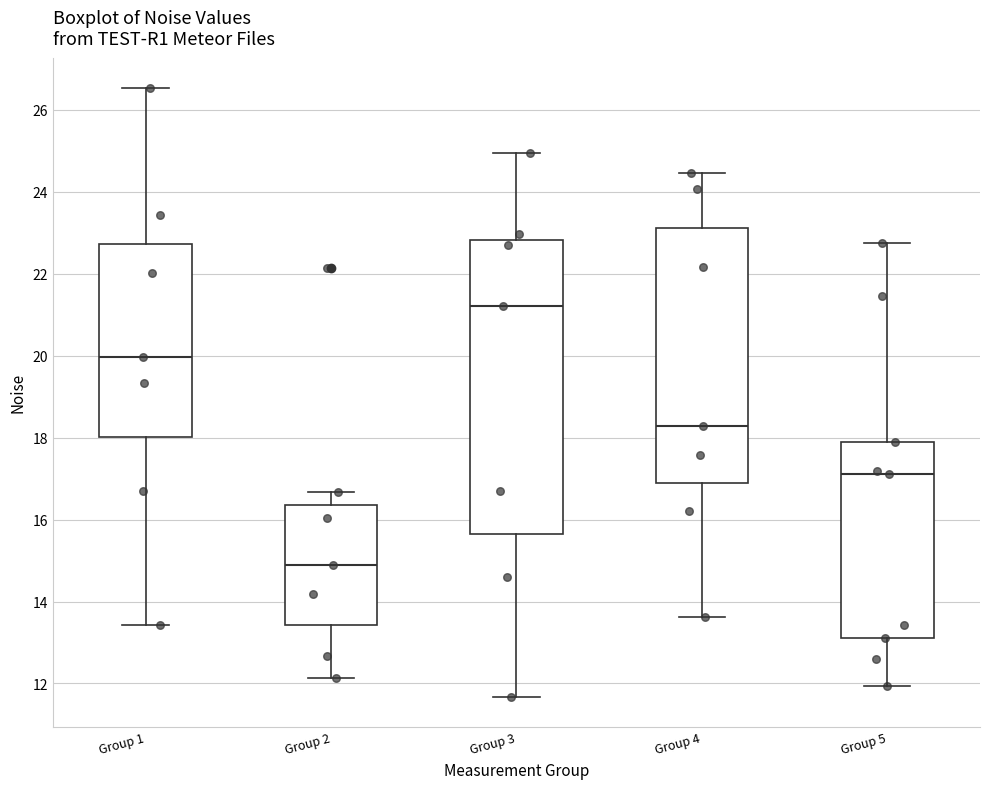

Where is the upper edge of the box for Group 2 on the y-axis? The values are not printed on the chart, so give them approximately, as read against the axis.

16.4